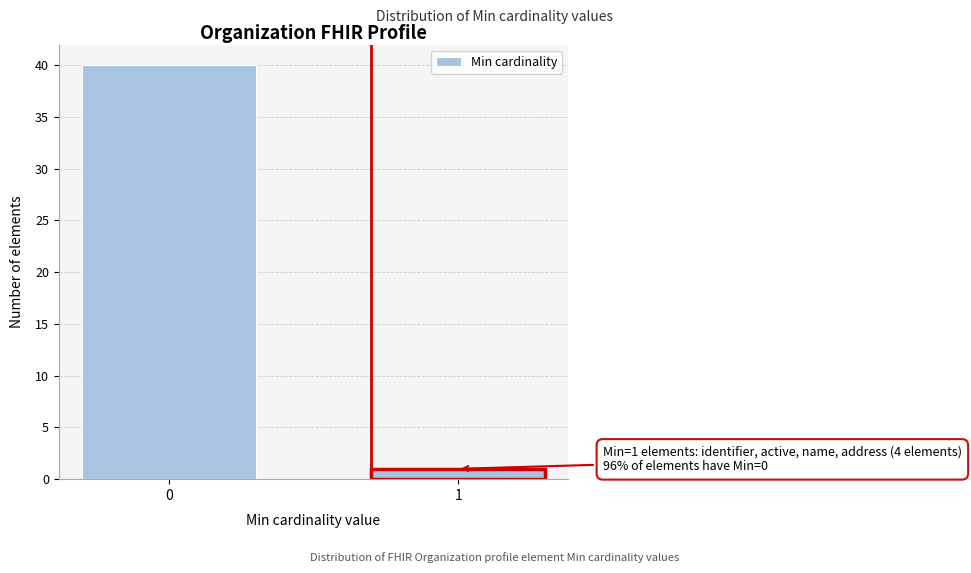

Reading left to right, list all the values displayed in this chart.

40	1